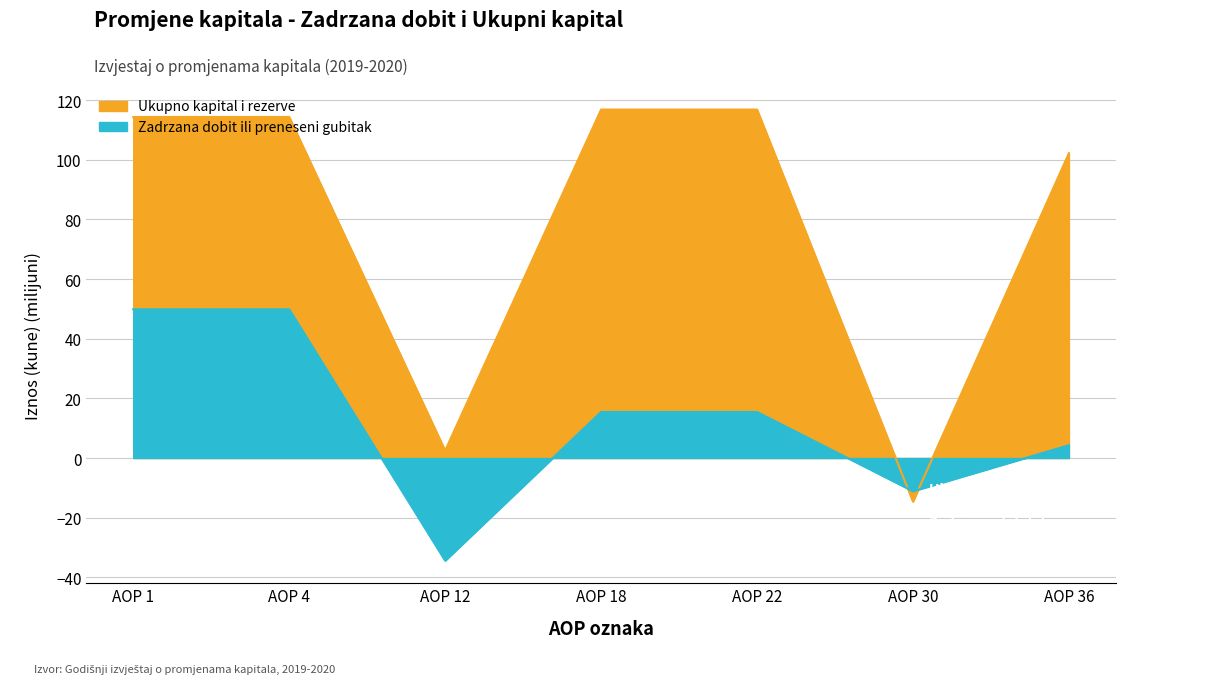

What is the difference between the highest and lowest values at AOP 1?

64.5